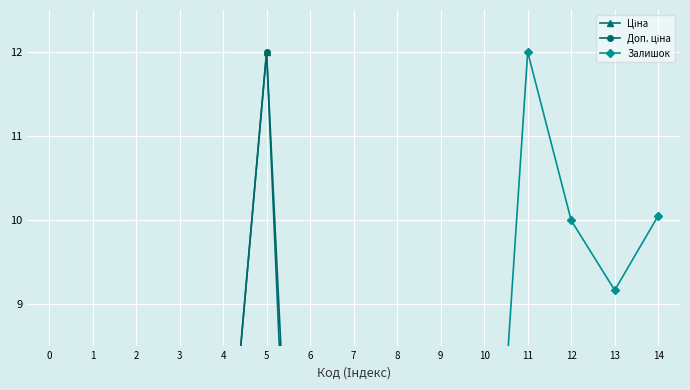

What is the maximum value for Доп. ціна?

12.0